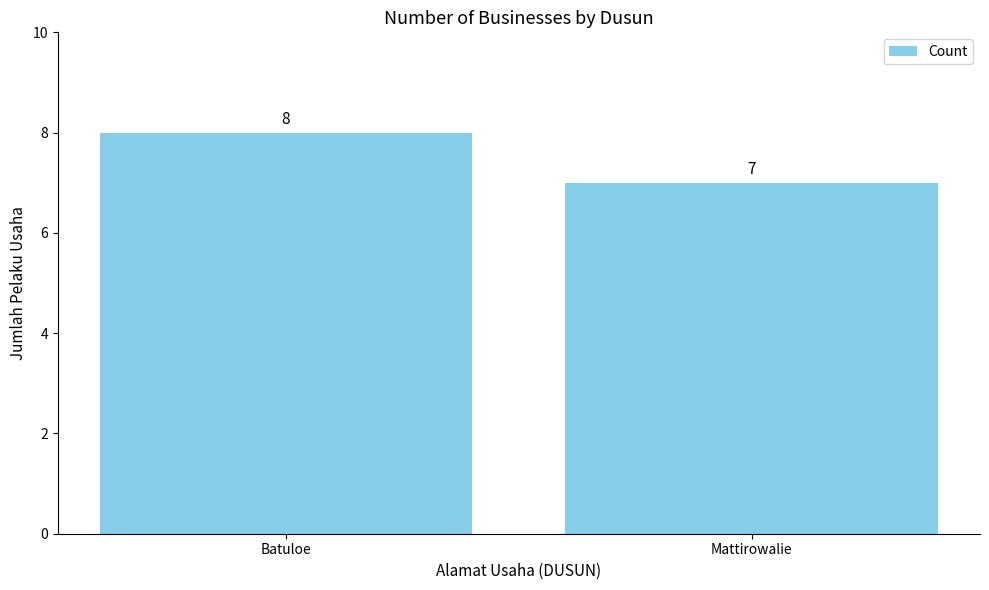

Where is the data nearest to the value 7?

Mattirowalie